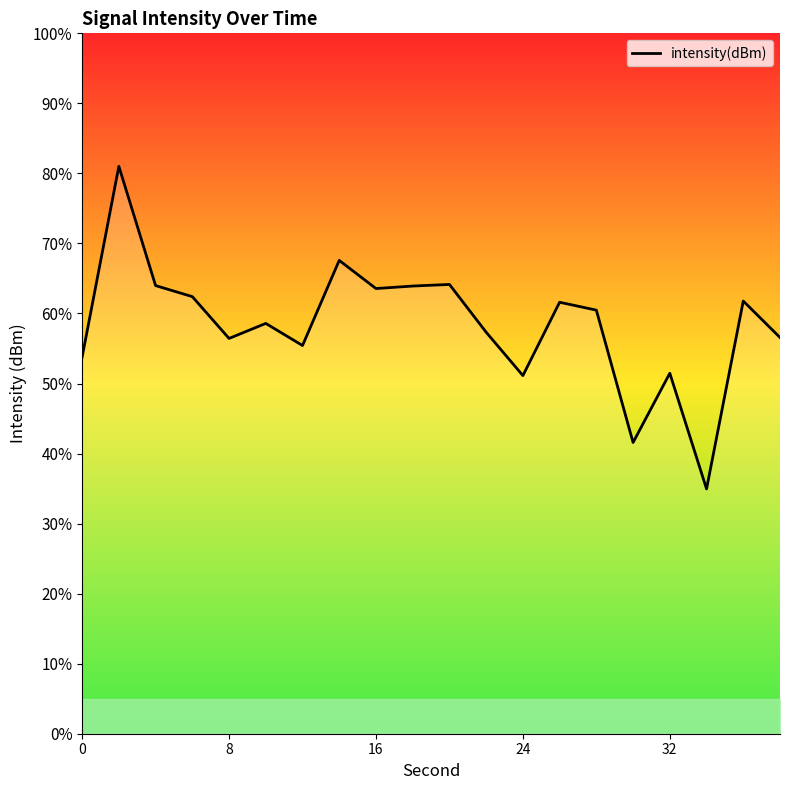

What is the minimum value shown in the chart?

35.0